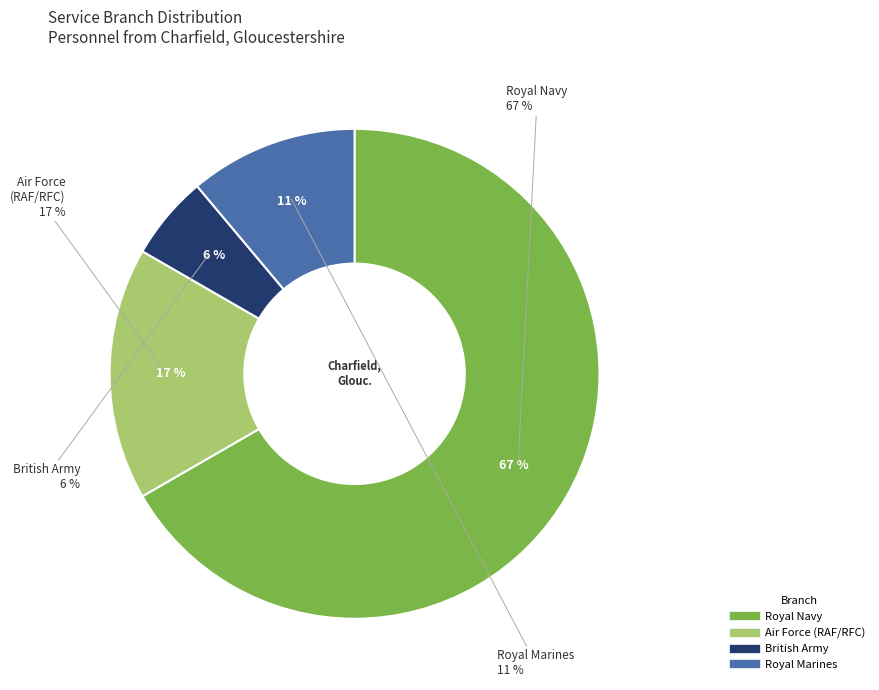

What is the majority slice?

Royal Navy (other)